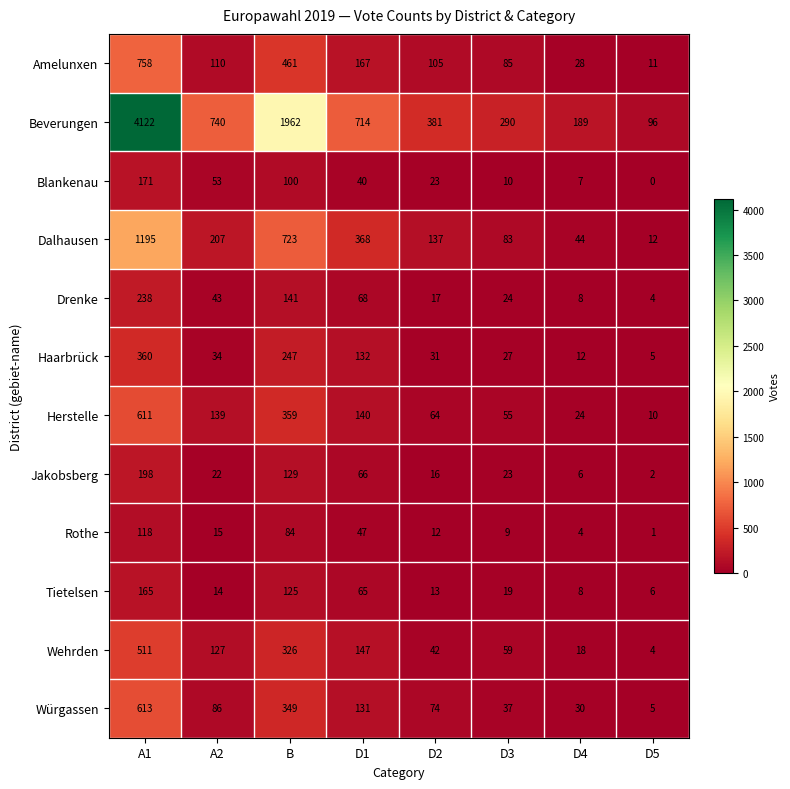

What is the total value across all series at D1?

2085